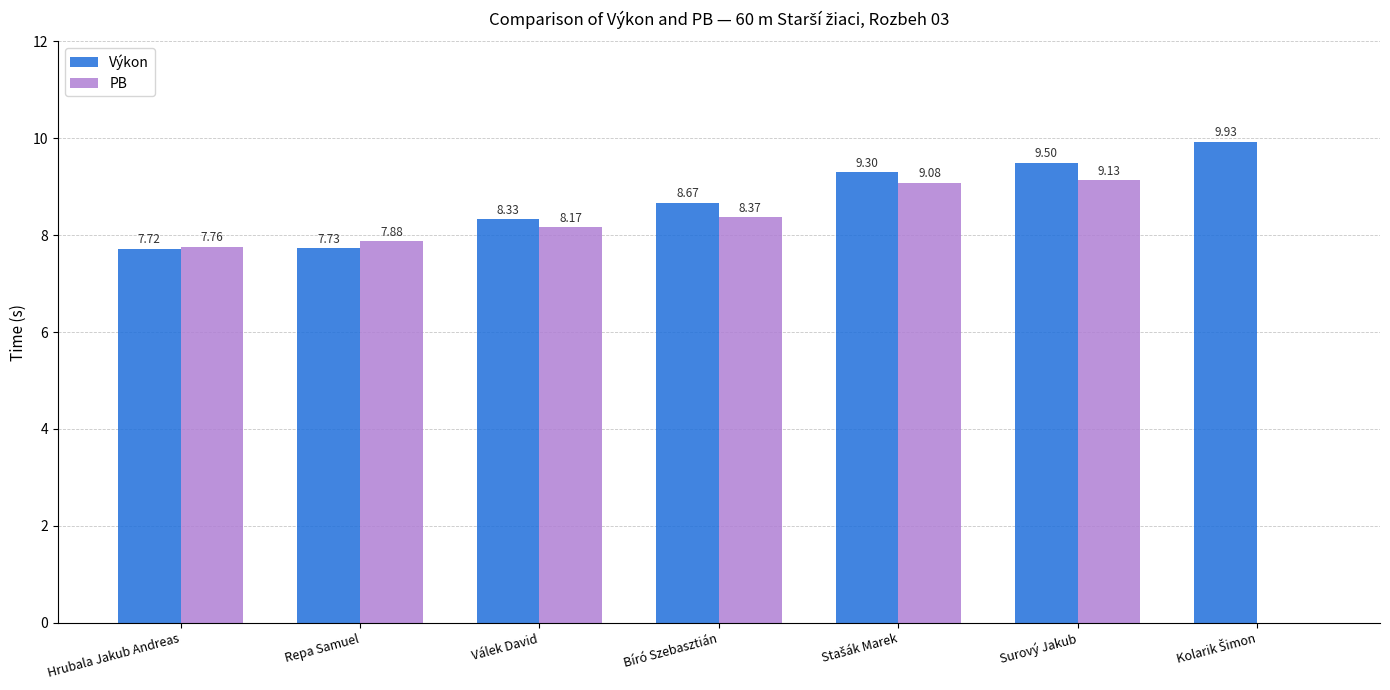

Between Repa Samuel and Bíró Szebasztián, which series saw the biggest shift?

Výkon